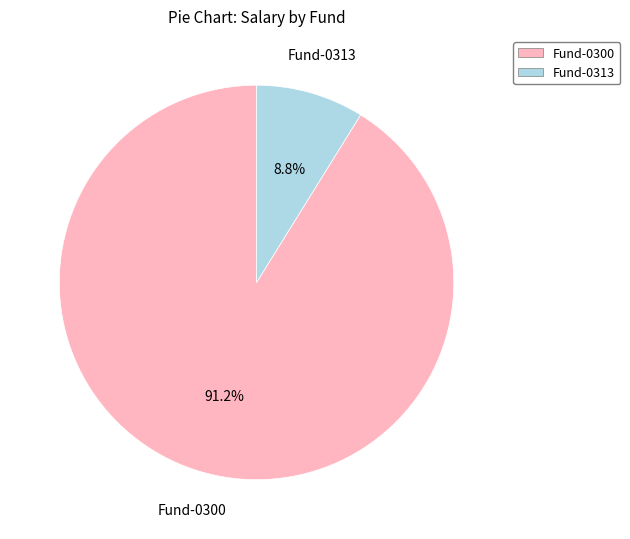

Count the number of slices in the pie.

2